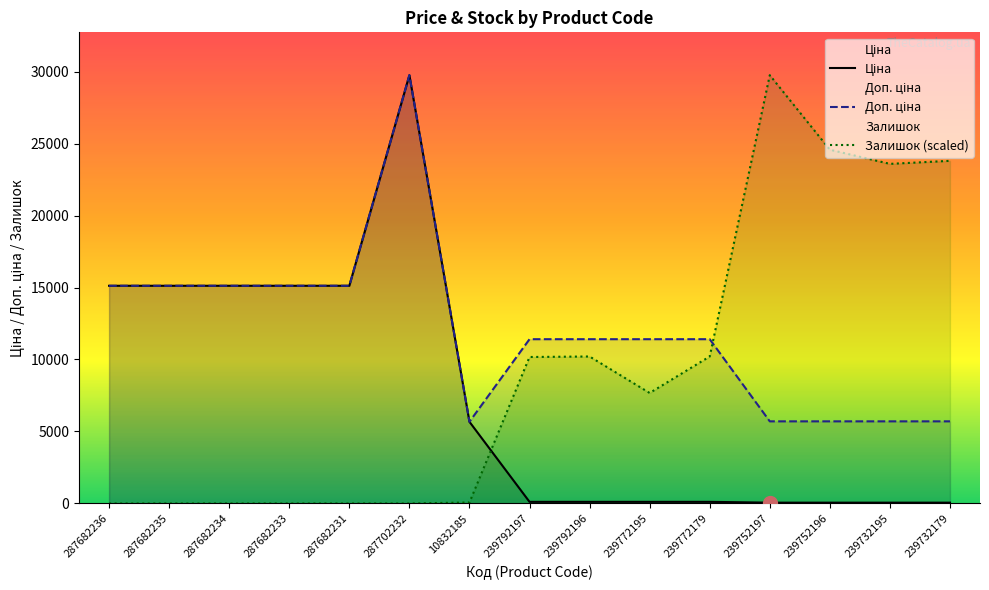

What is the label of the 14th point from the right?

287682235